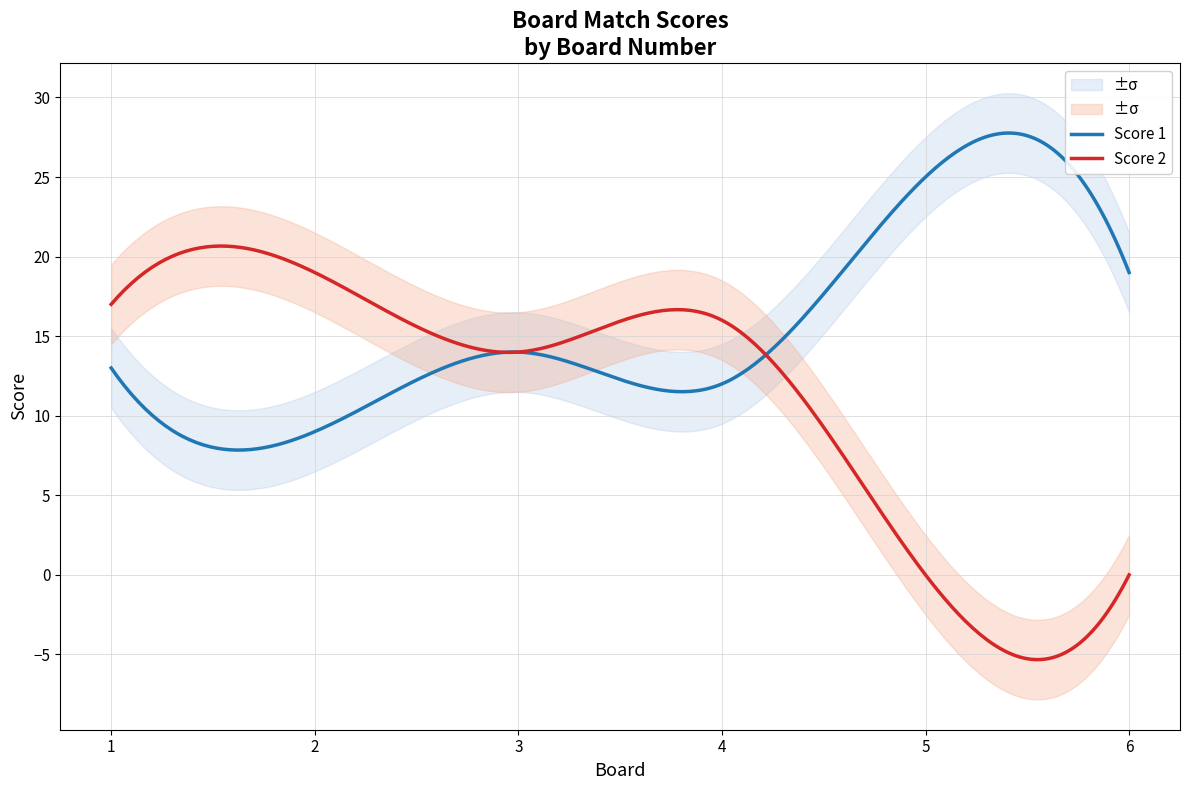

What is the total value across all series at 1?

30